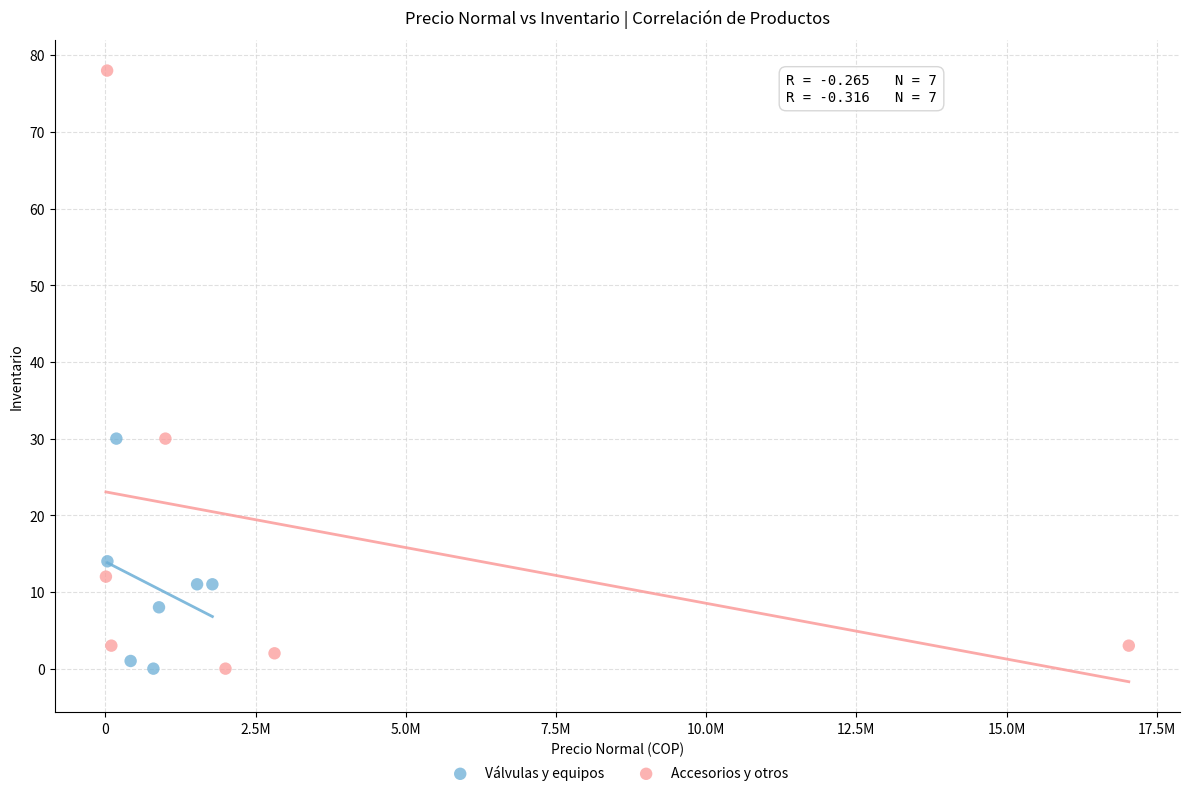

Which series has the largest Y range (max minus min)?

Accesorios y otros